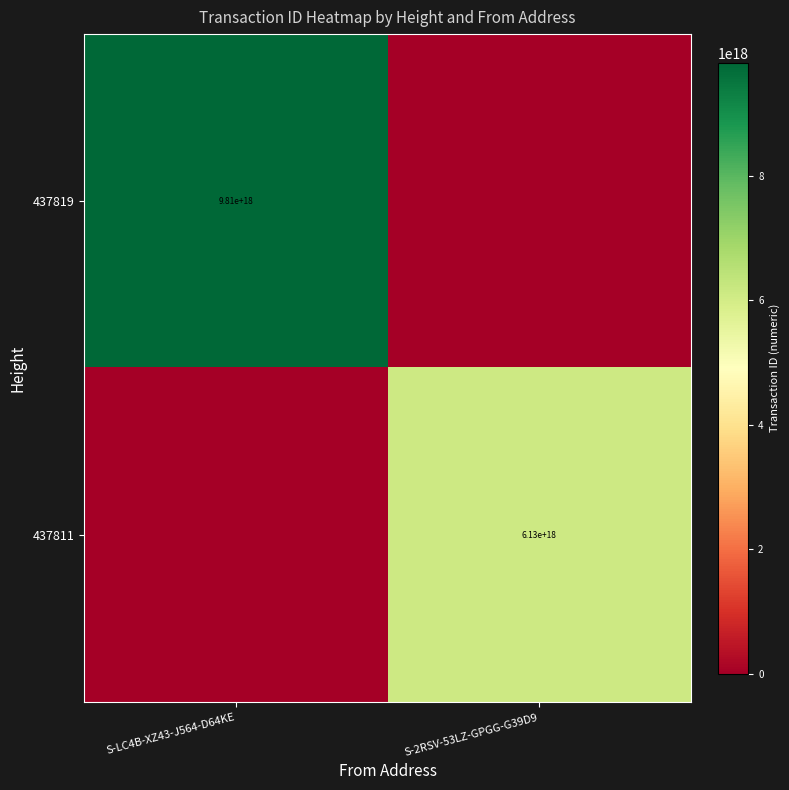

How many distinct data groups are displayed?

2